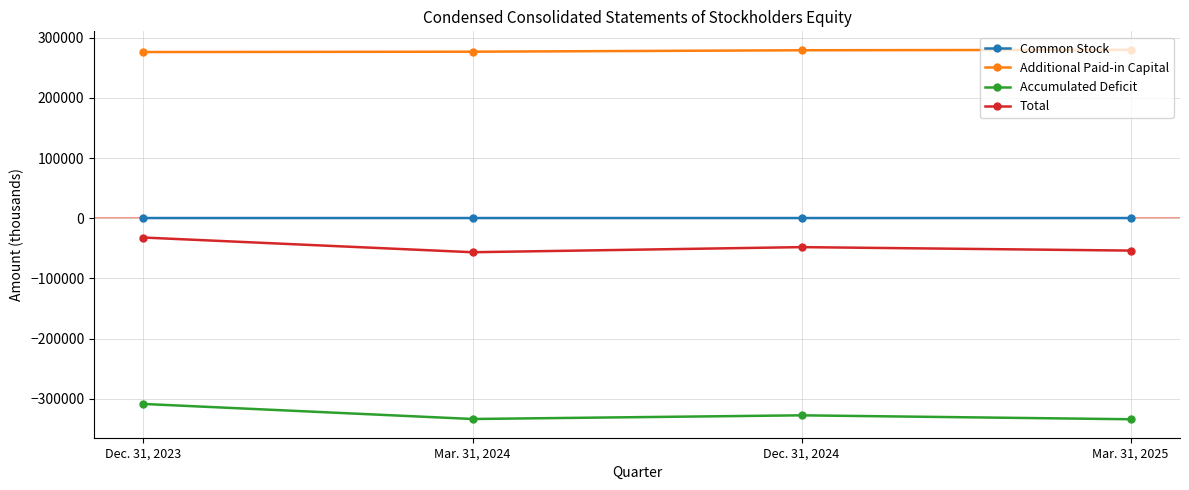

List the labels in order of Total value, largest first.

Dec. 31, 2023, Dec. 31, 2024, Mar. 31, 2025, Mar. 31, 2024